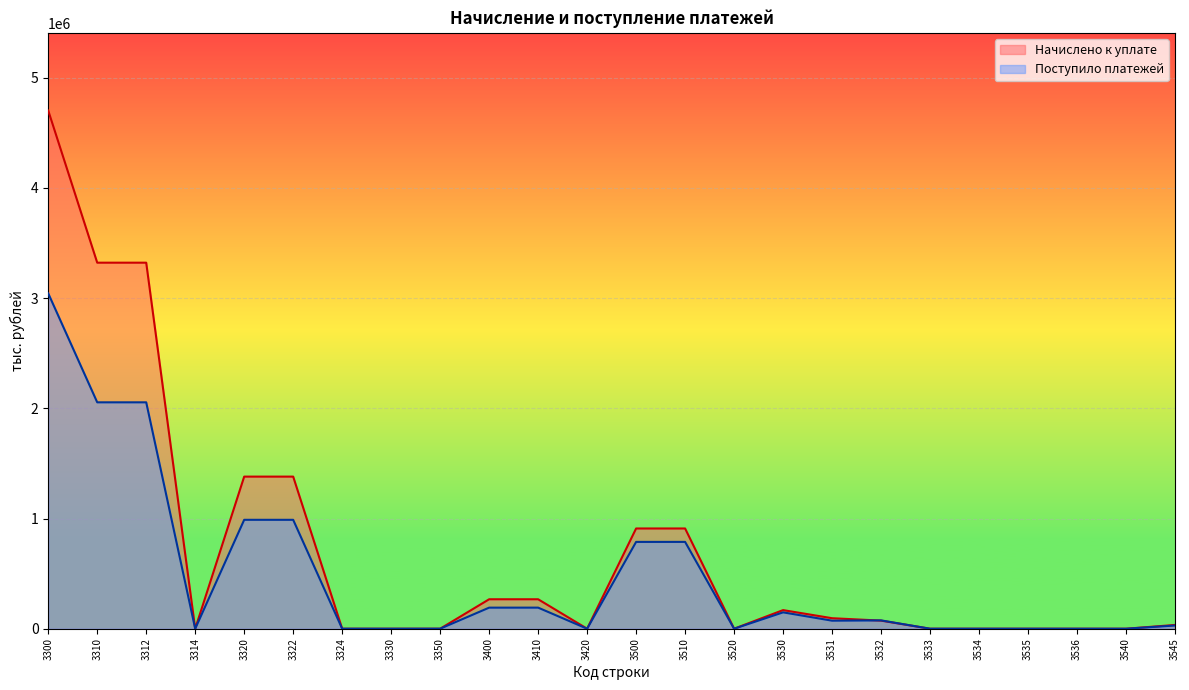

Which series has the largest range (max minus min)?

Начислено к уплате